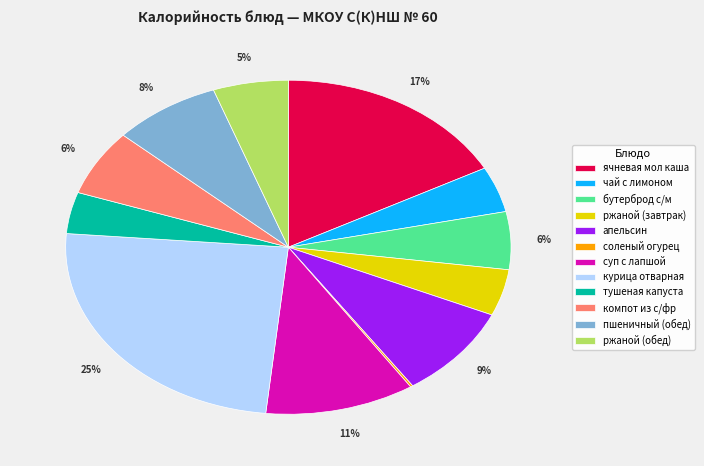

Which category has the biggest portion of the pie?

курица отварная